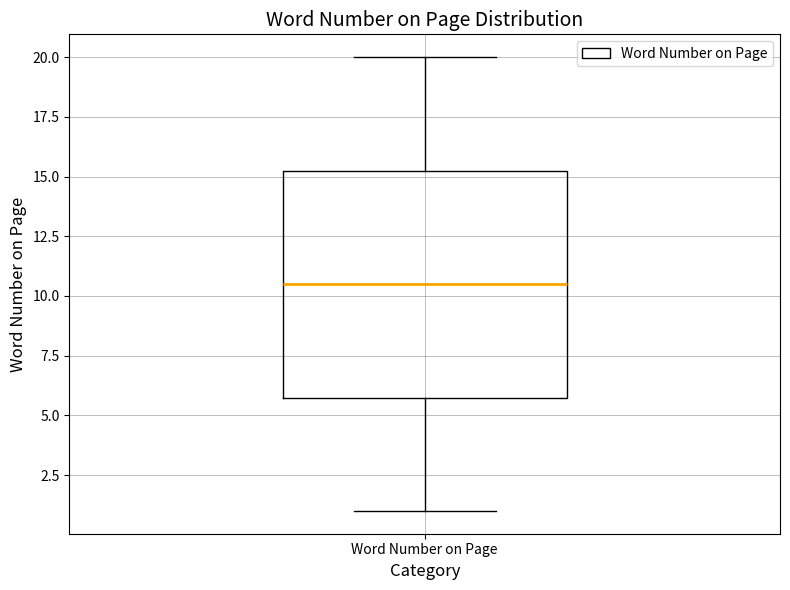

Transcribe this box plot: give where the median line is, the range the box spans, and where the two whiskers end, as read against the y-axis. The values are not printed on the chart, so give them approximately, as read against the axis.

median 10.5, box 6.0 to 15.5, whiskers 1.0 to 20.0